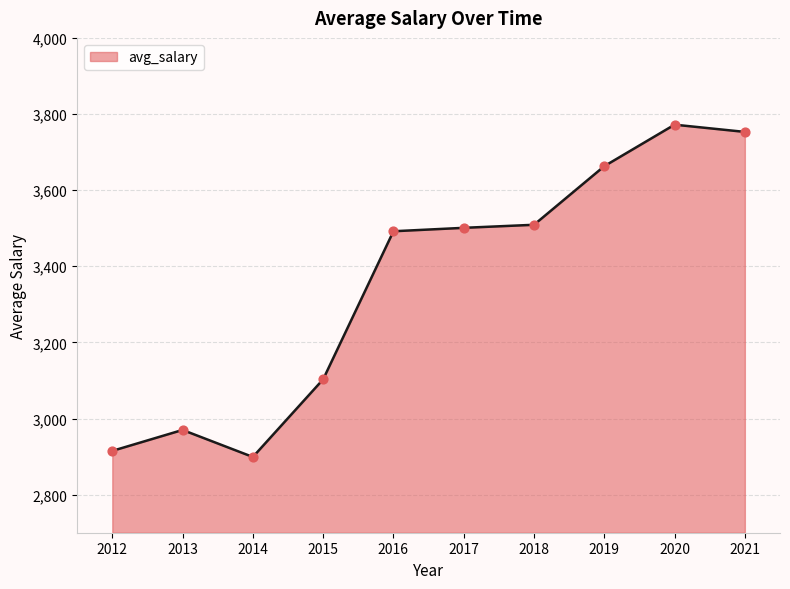

Between 2017 and 2015, which is larger?

2017